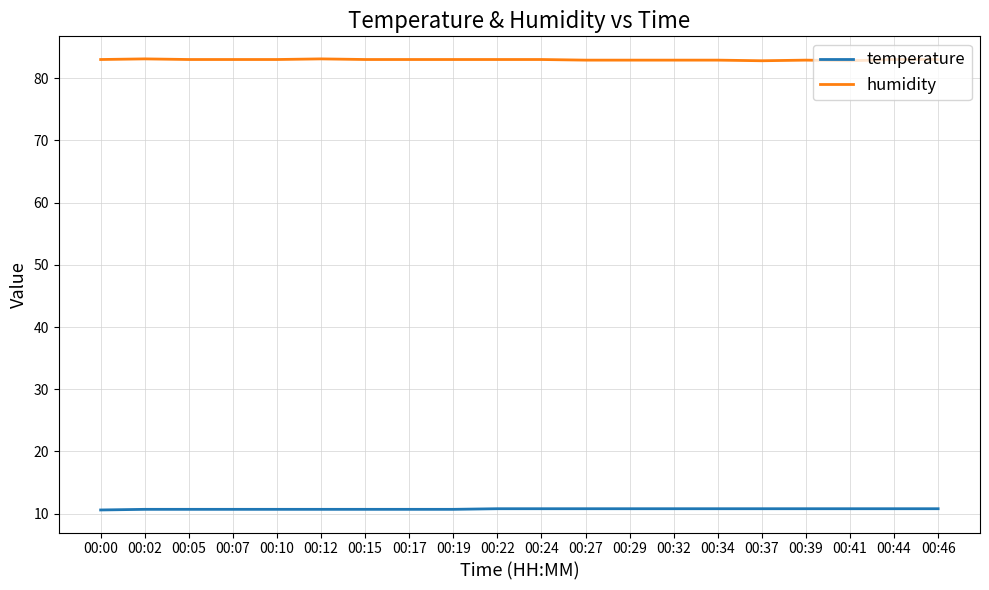

How many lines are shown in the chart?

2